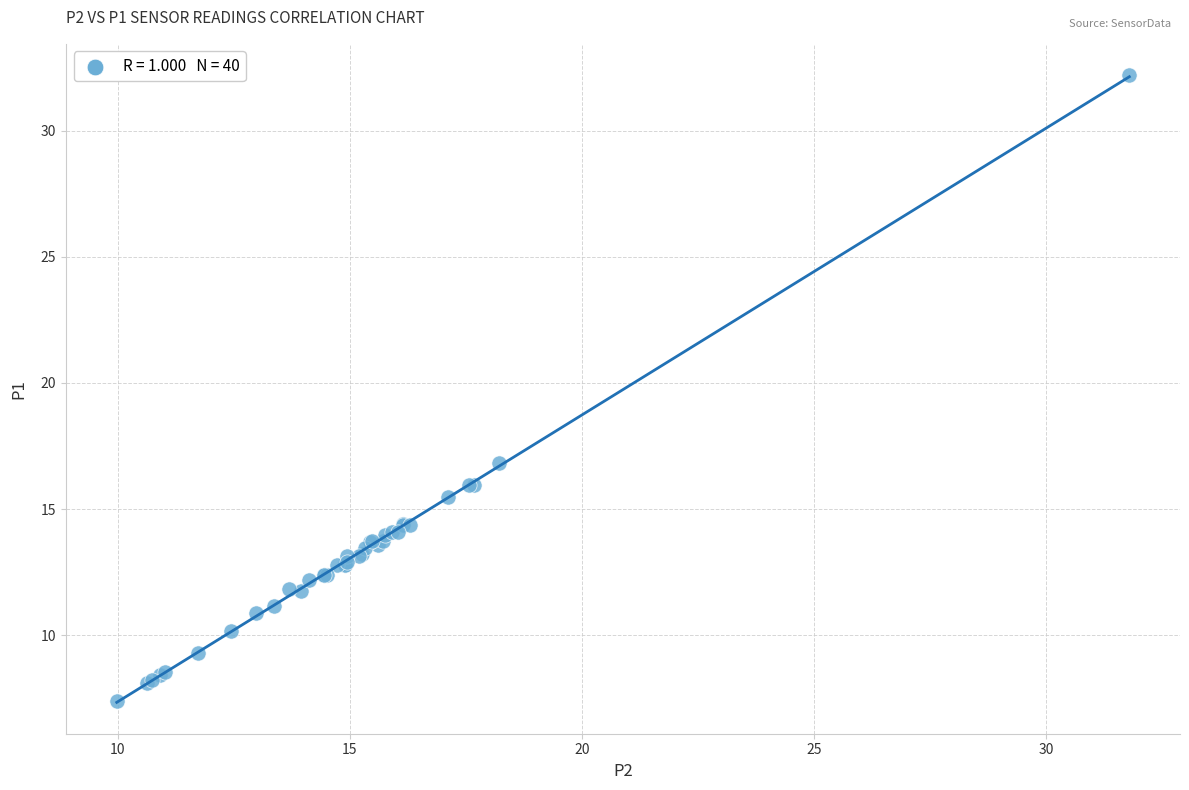

What Y value in the scatter plot is closest to 19?

16.8